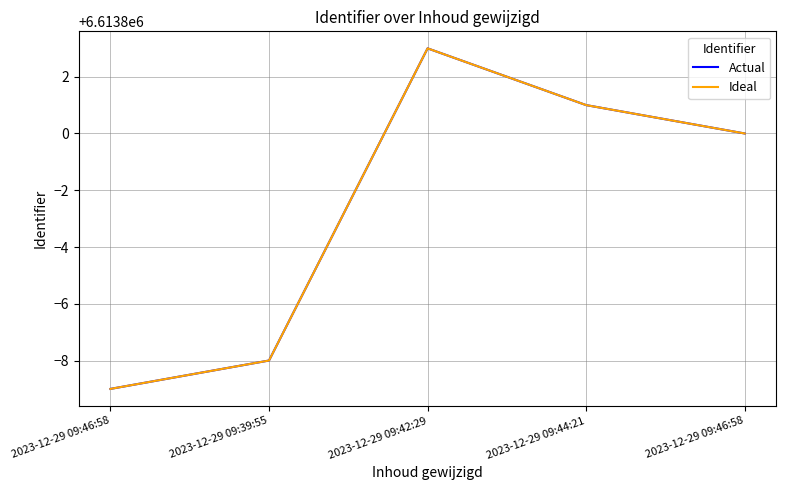

True or false: Ideal and Actual cross at least once.

False